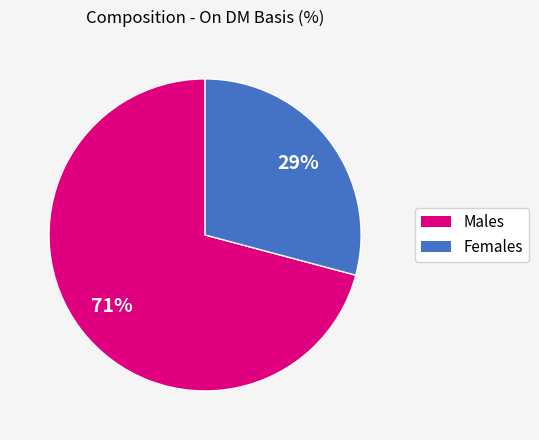

Is there any slice that represents more than half of the pie?

Yes